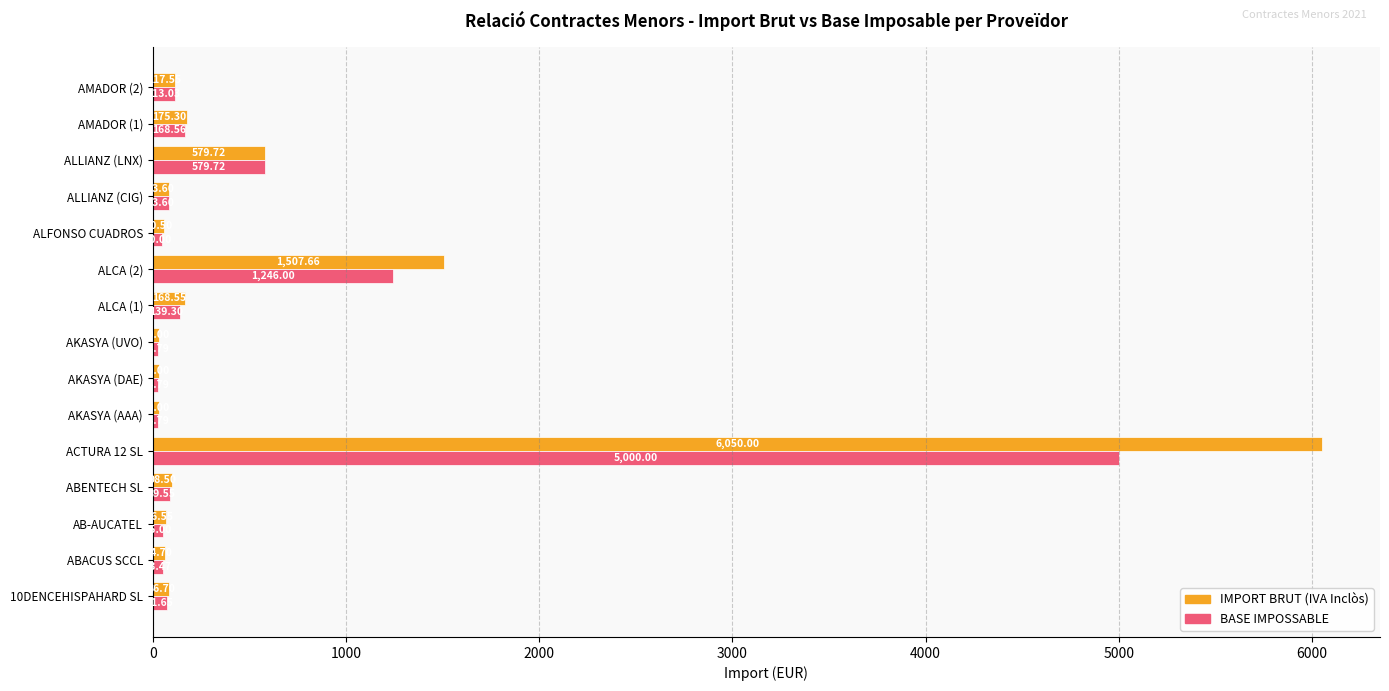

What is the total value across all series at ABACUS SCCL?

118.2